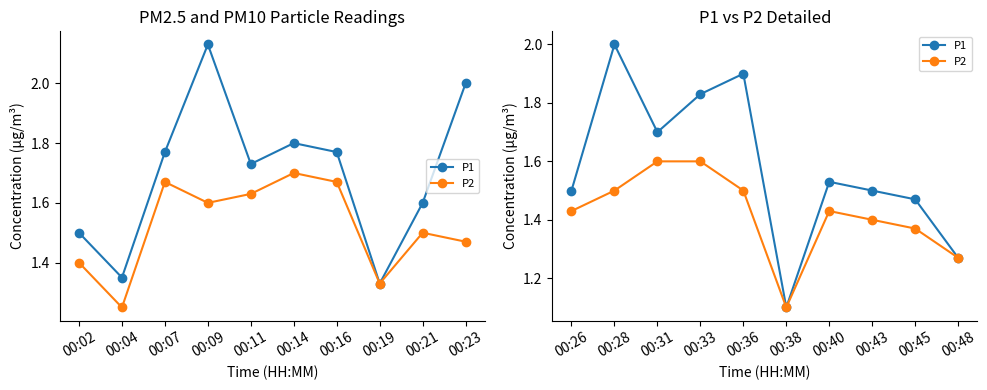

List the series in order of their peak value, highest first.

P1, P2